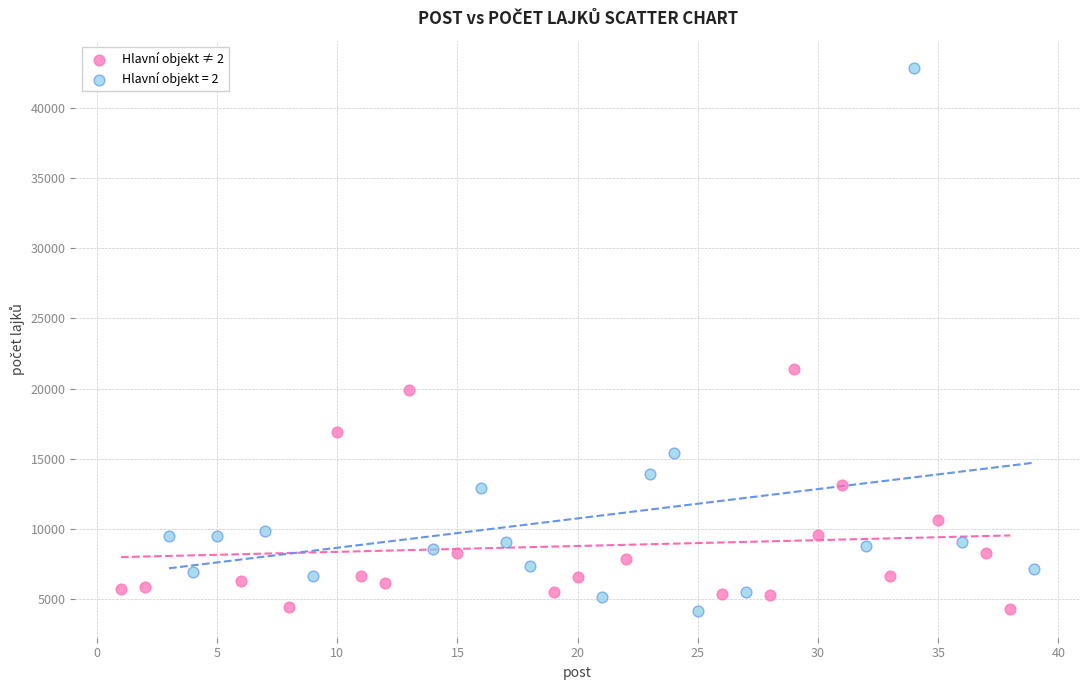

Which series has the largest Y range (max minus min)?

Hlavní objekt = 2